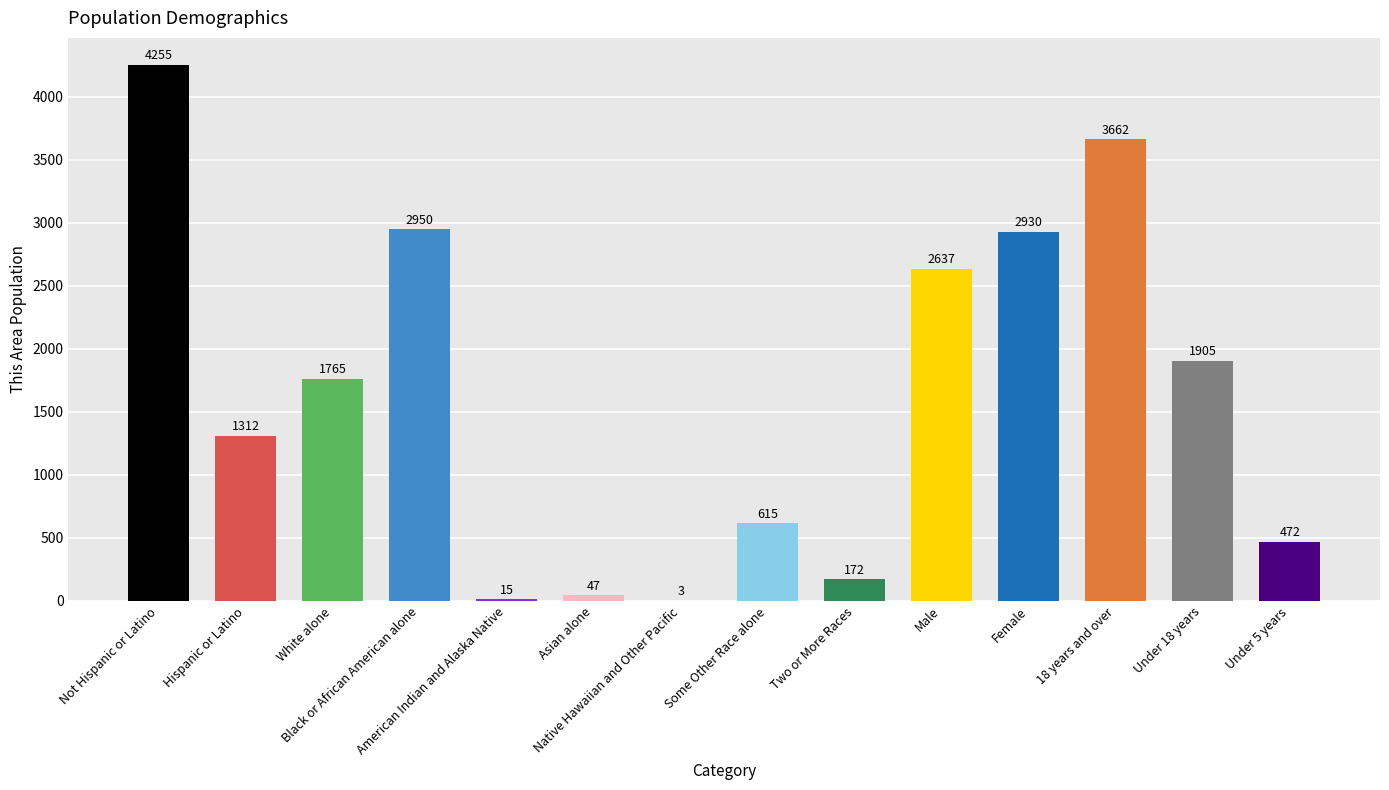

The chart shows a value of 1078 at Some Other Race alone. True or false?

False